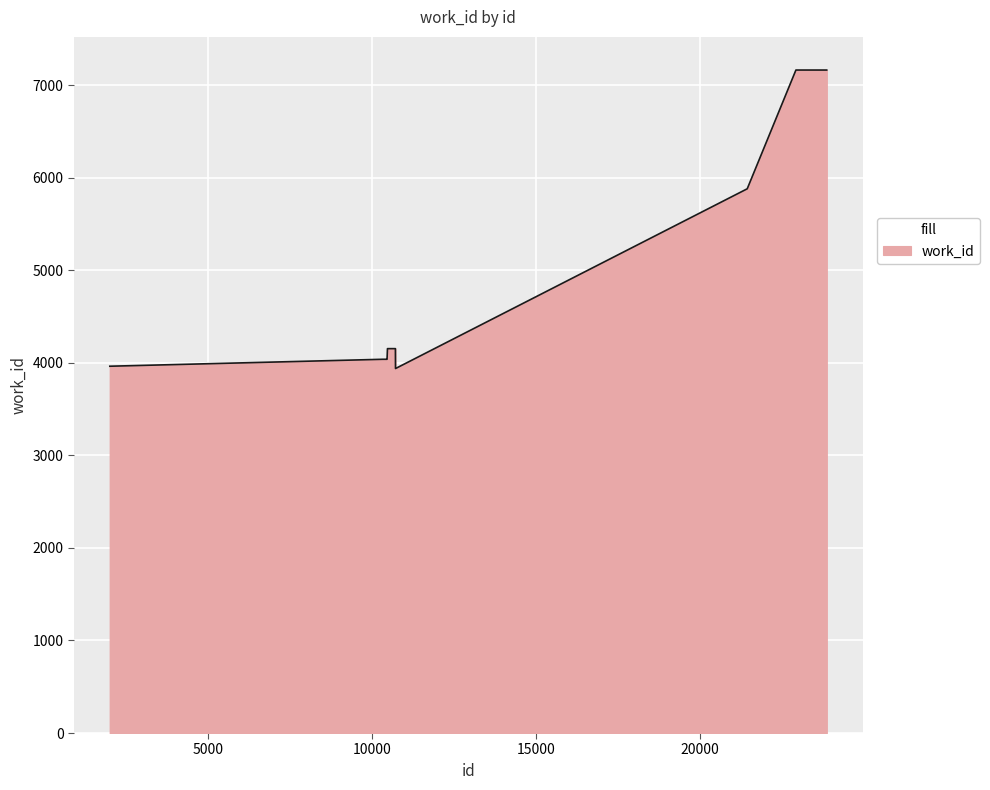

What is the greatest value displayed?

7163